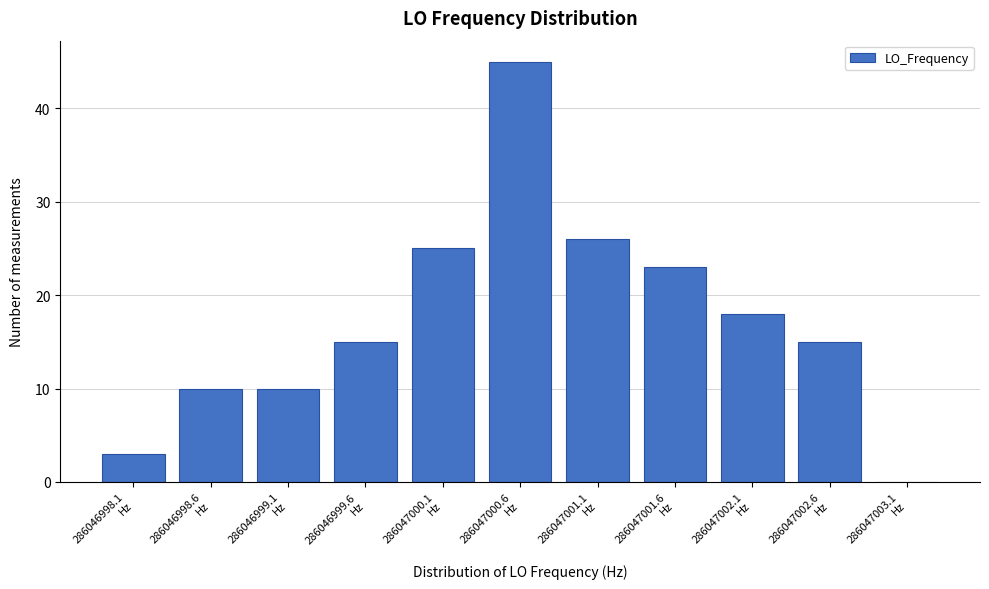

What is the sum of all values?

190